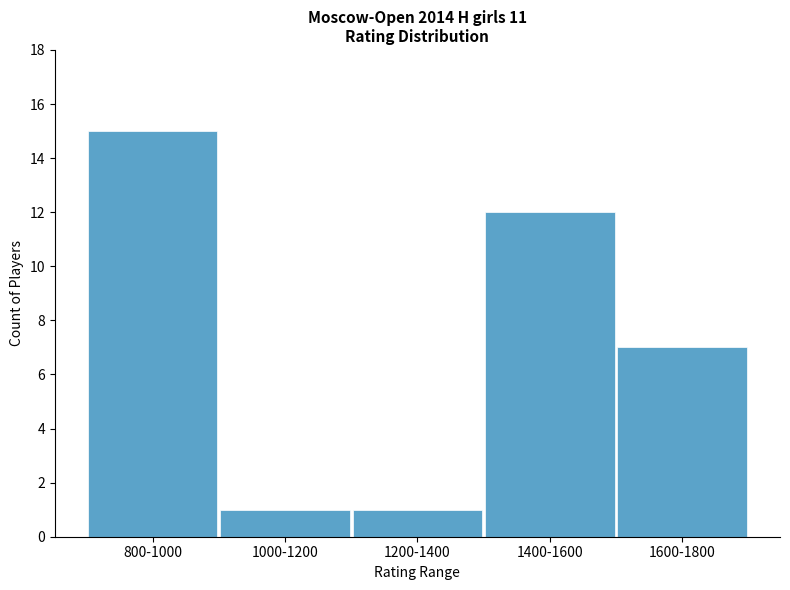

What is the greatest value displayed?

15